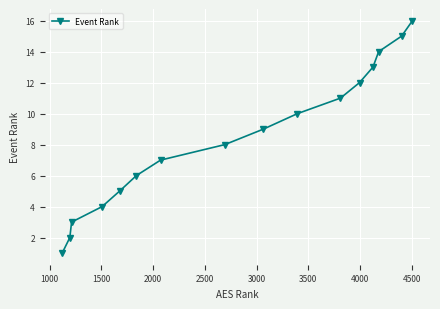

What is the minimum value shown in the chart?

1